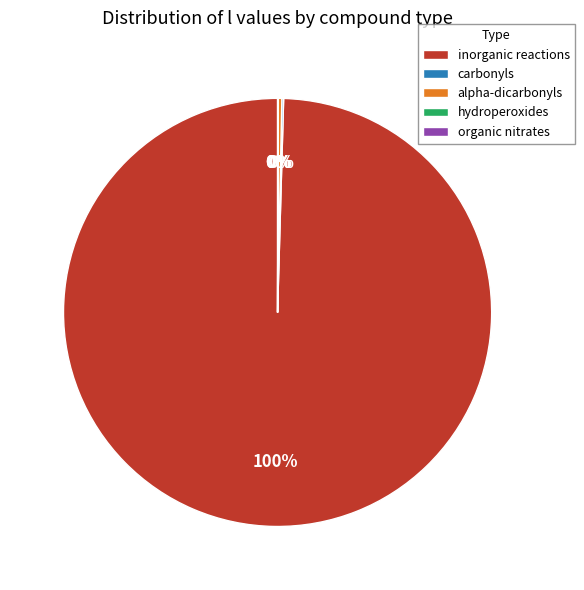

Is there any slice that represents more than half of the pie?

Yes